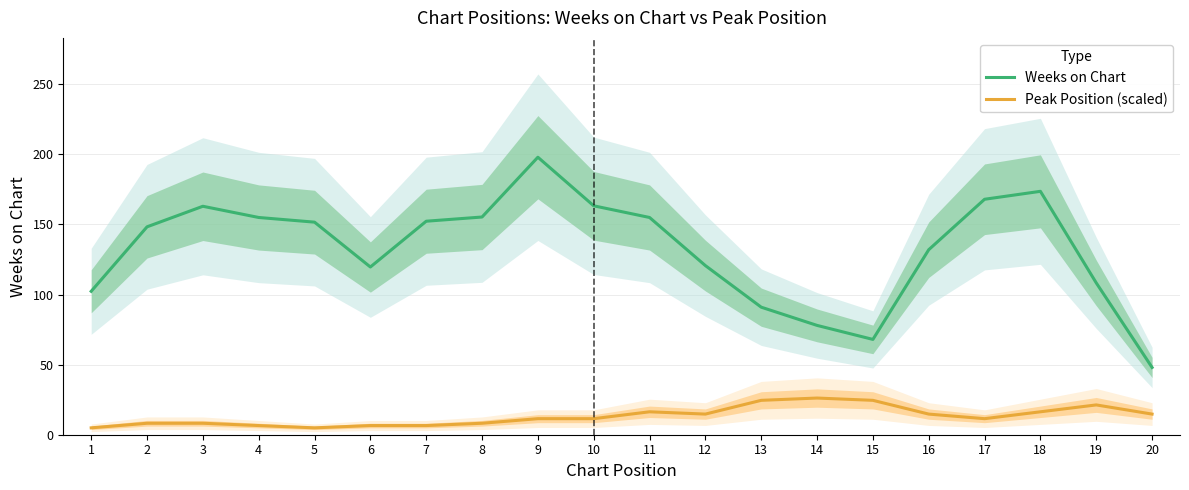

What is the lowest value of the Peak Position (scaled) series?

4.9